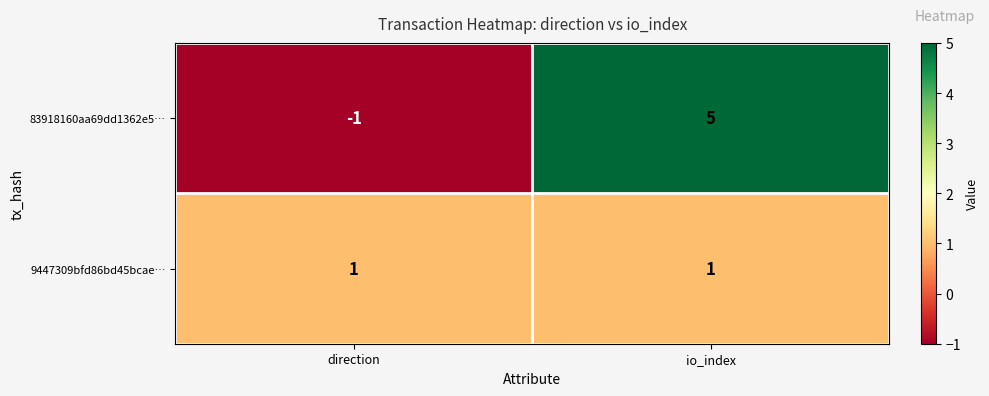

Which series has the widest spread of values?

83918160aa69dd1362e5…